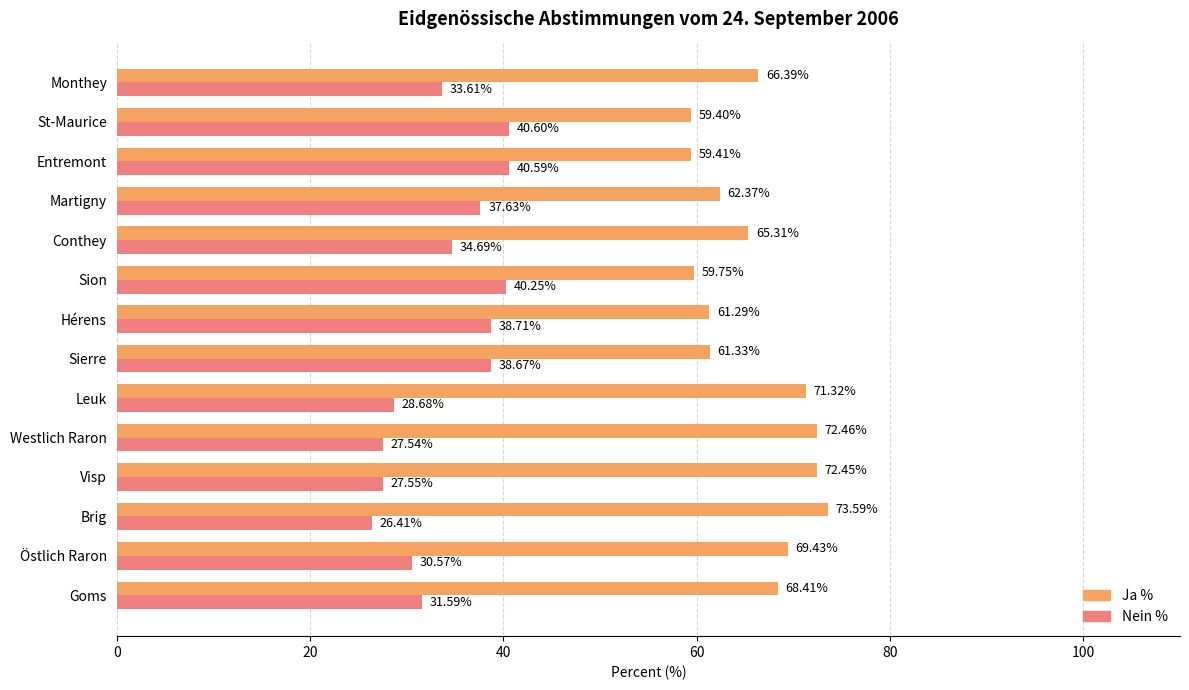

What is the smallest value displayed?

26.4